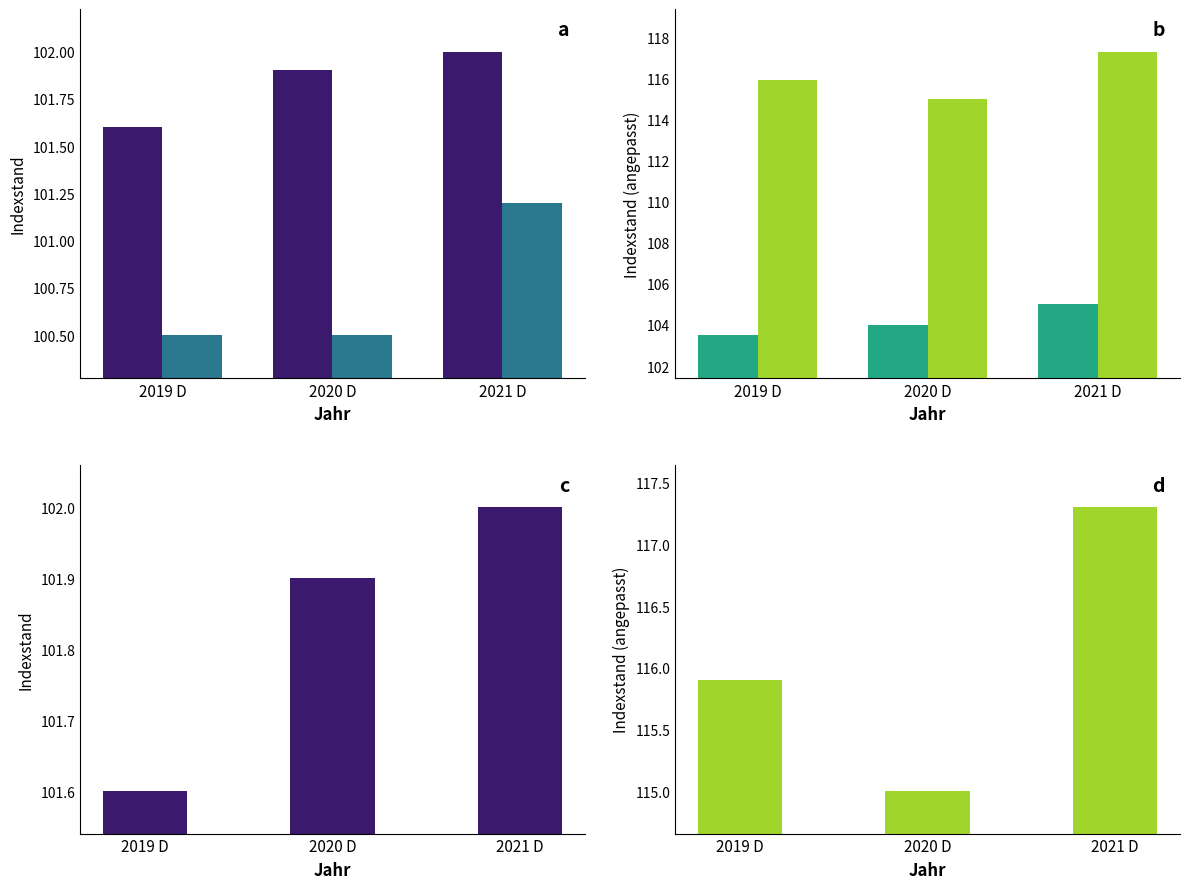

What is the difference between the Andere DL values at 2021 D and 2020 D?

2.3